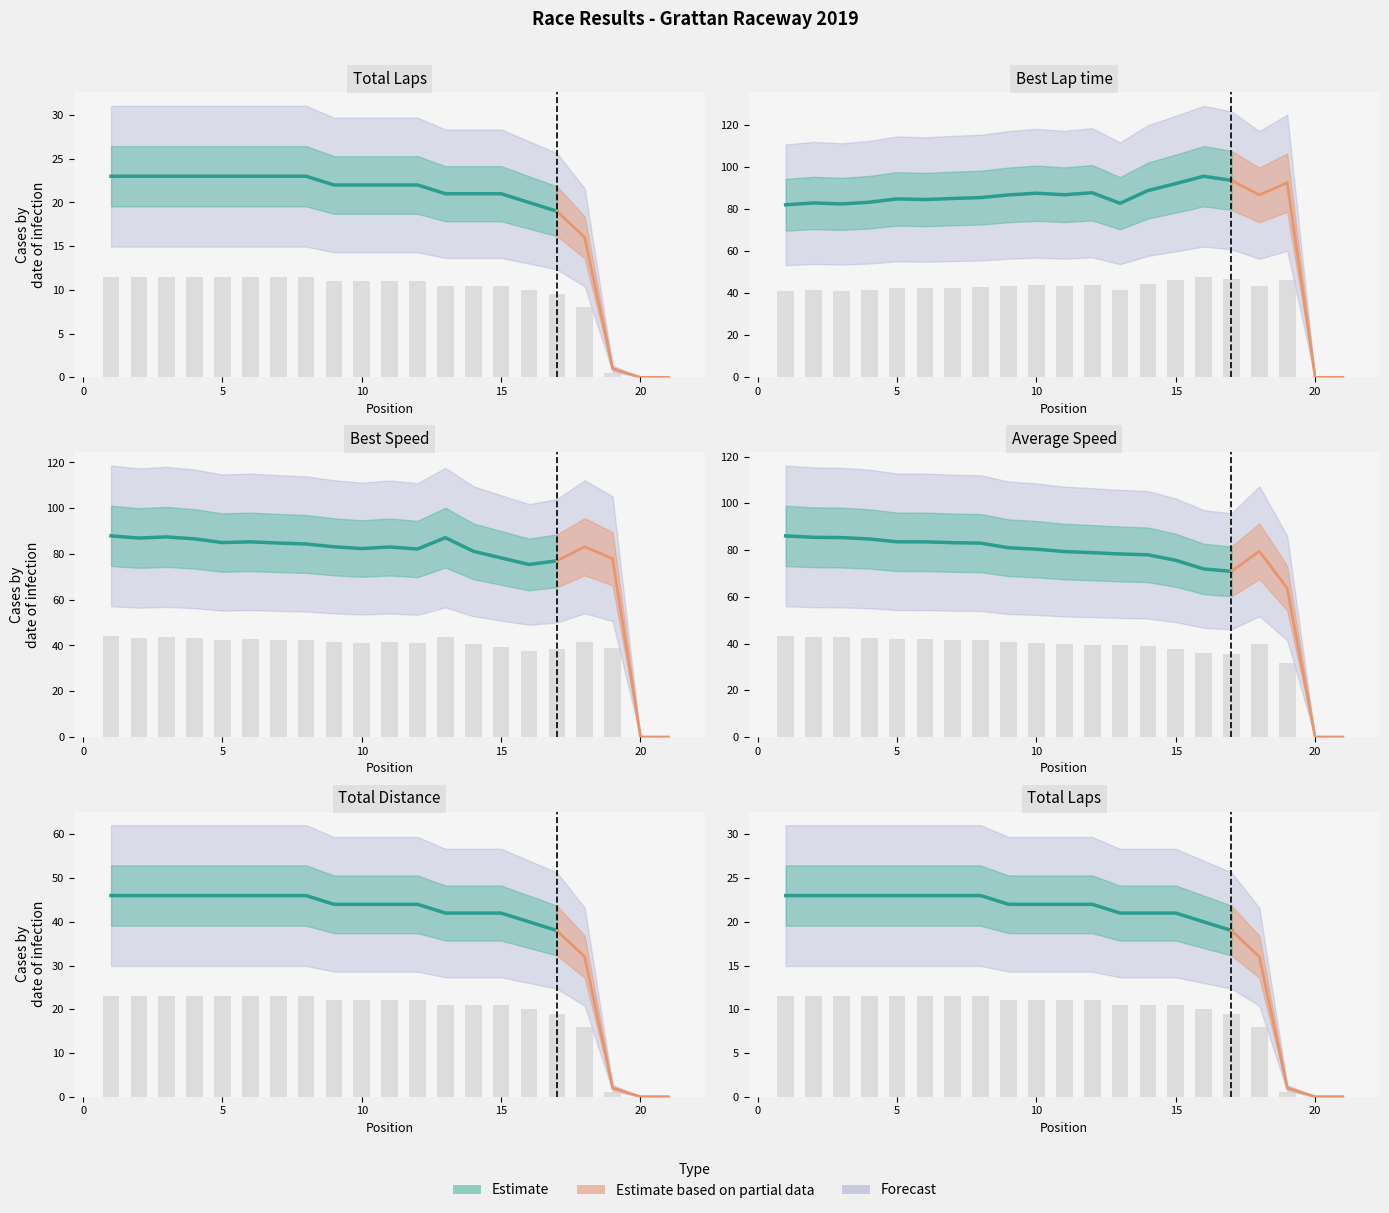

Which category has the highest value across all series?

16